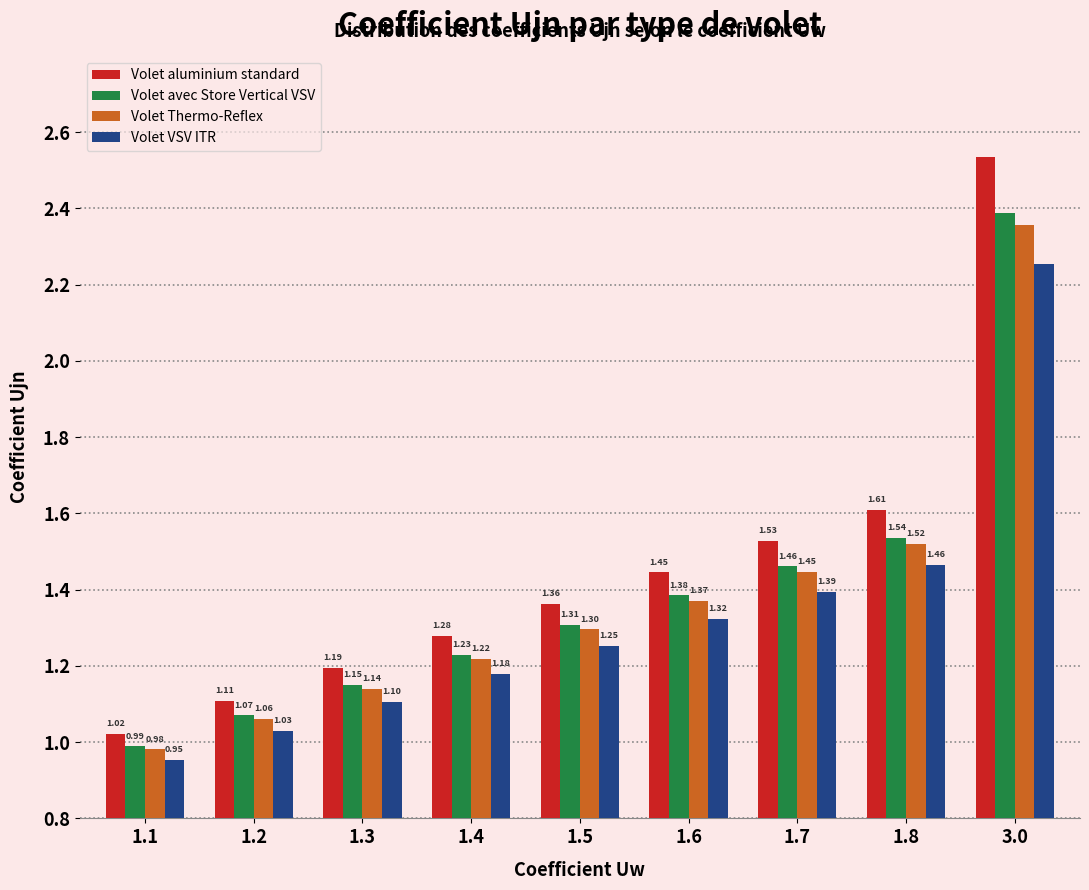

What is the average value of the Volet VSV ITR series?

1.3